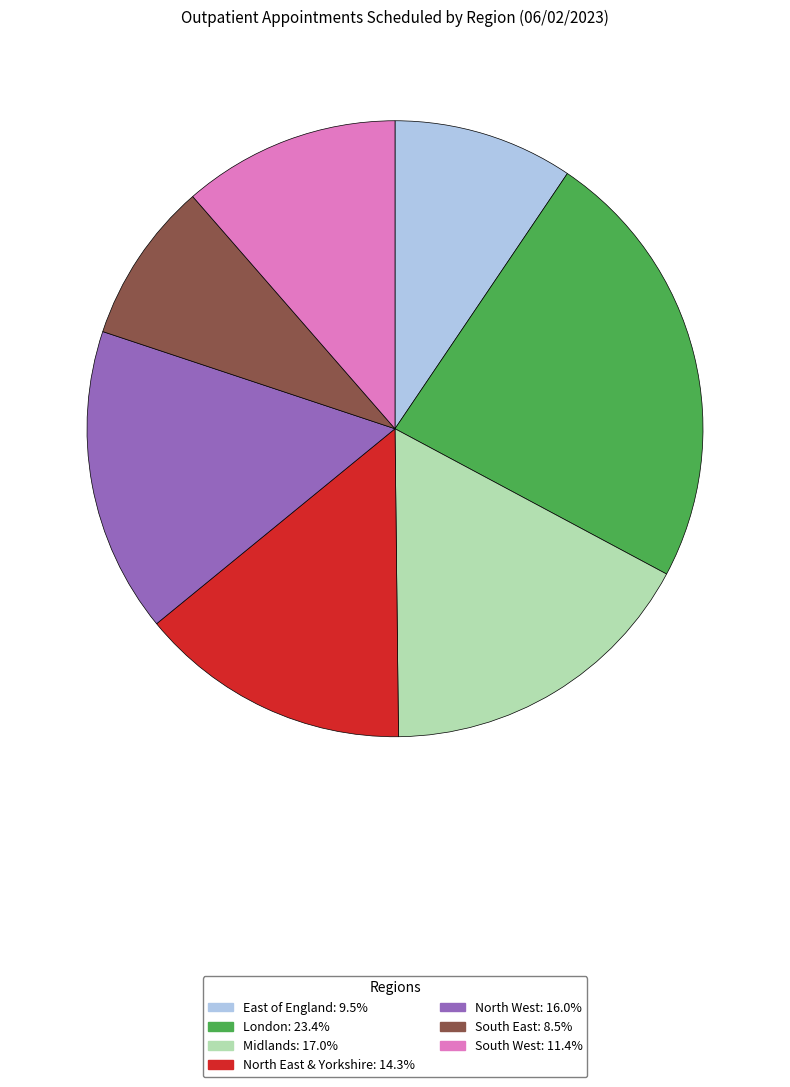

Which has a higher value, South East or North East & Yorkshire?

North East & Yorkshire